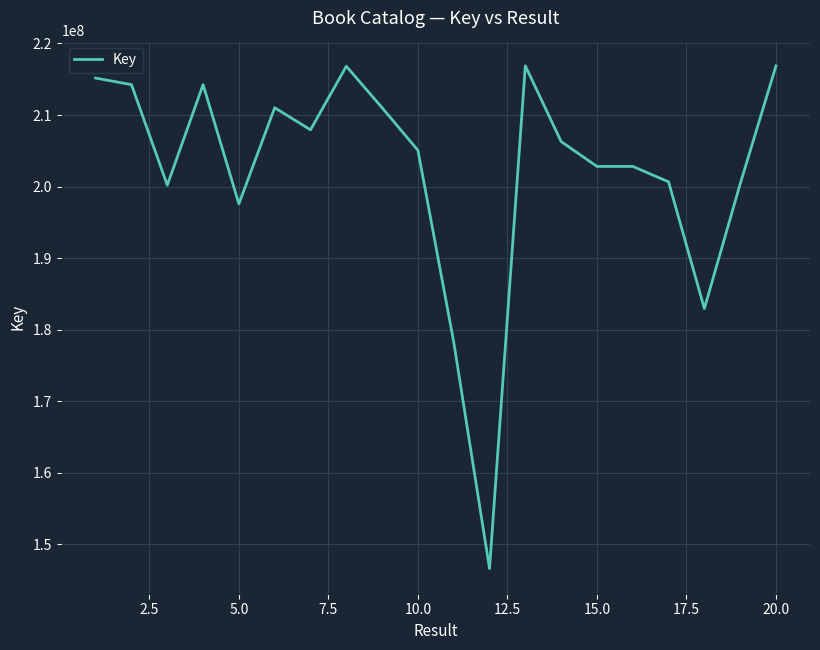

What is the average value?

202388274